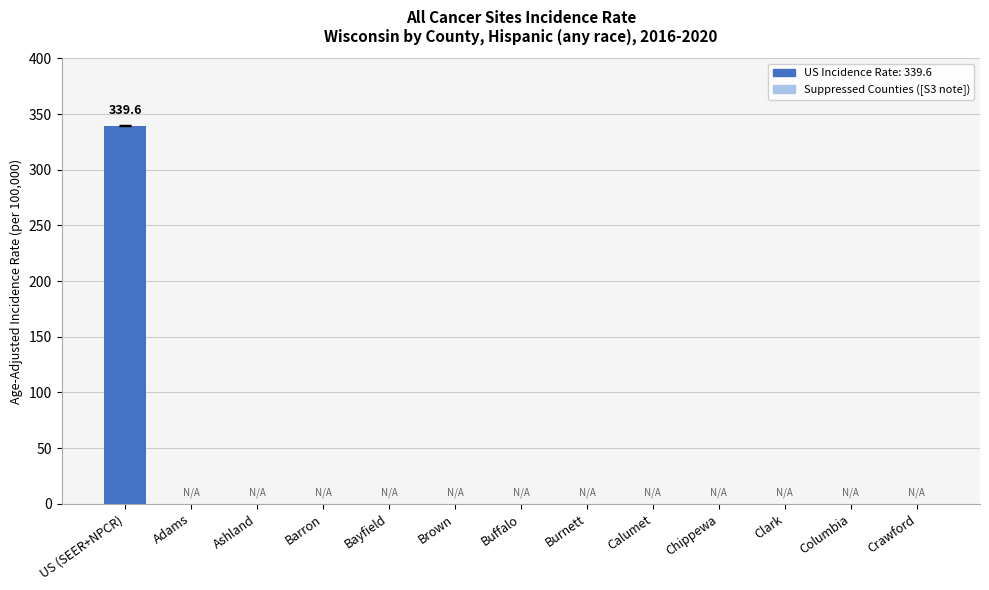

Is it true that the value at Columbia is 136.1?

False